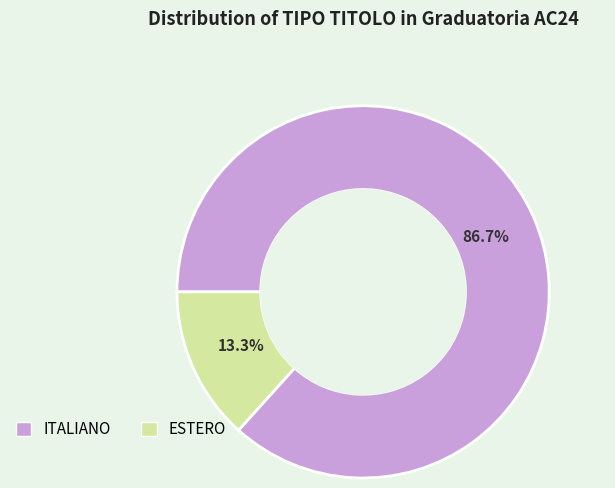

To the nearest percent, what percentage of the pie is ESTERO?

13%